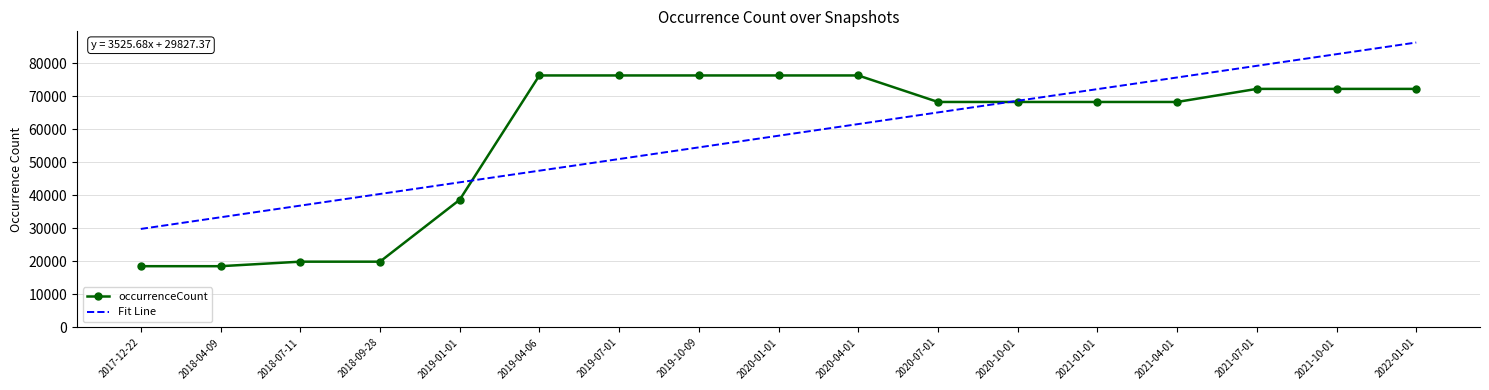

The value of Fit Line at 2021-04-01 is 17474.2. True or false?

False